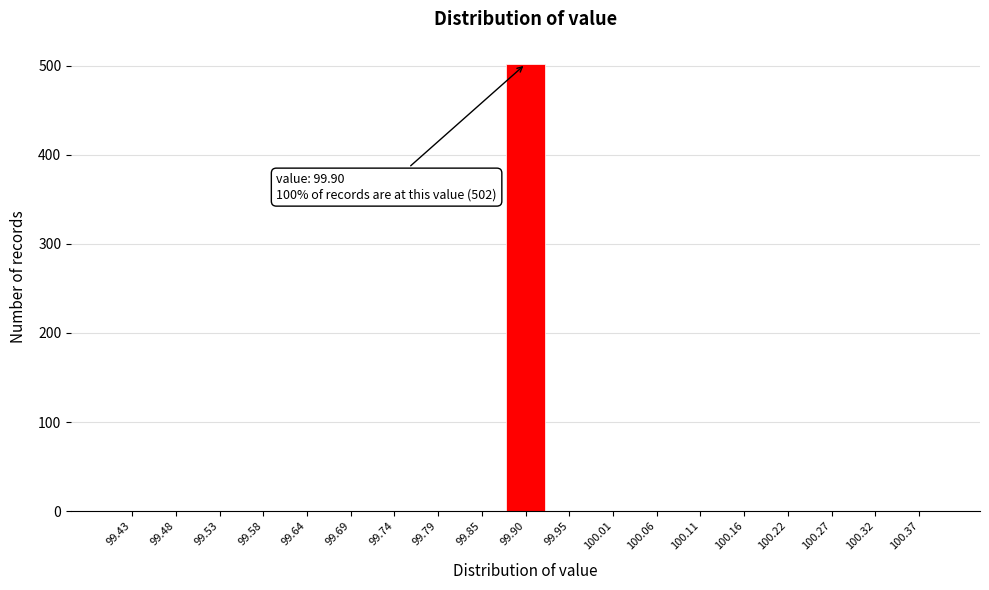

Which range on the x-axis has the tallest bar?

99.87 to 99.93